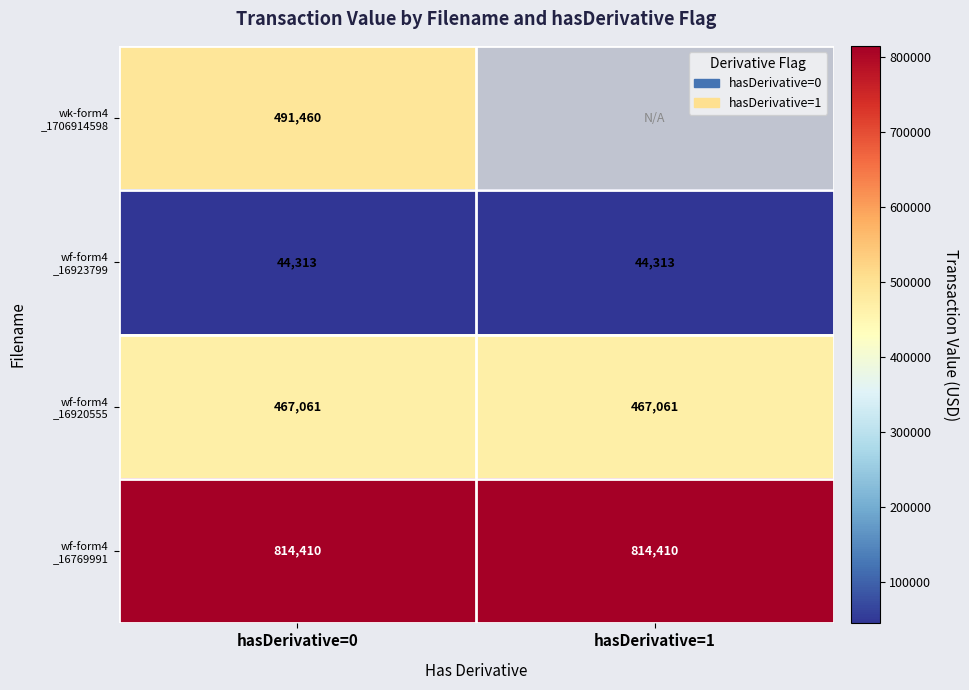

What is the total value across all series at hasDerivative=0?

1817244